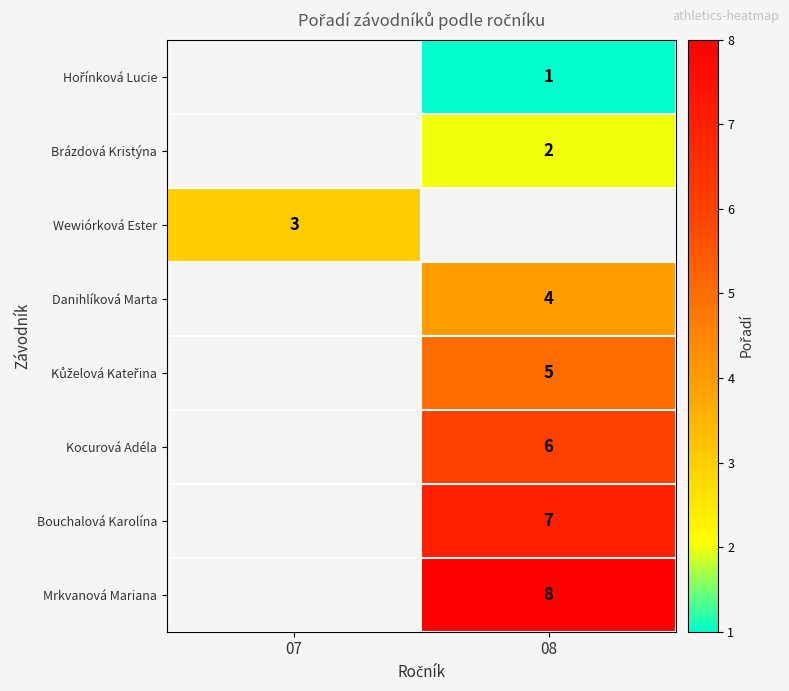

Is it true that Brázdová Kristýna equals 3 at 08?

False